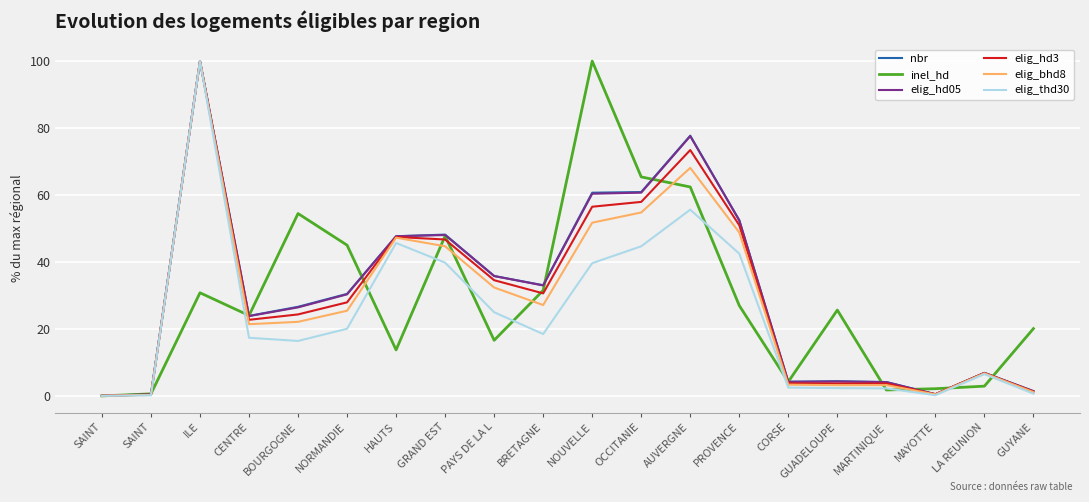

How many lines are shown in the chart?

6